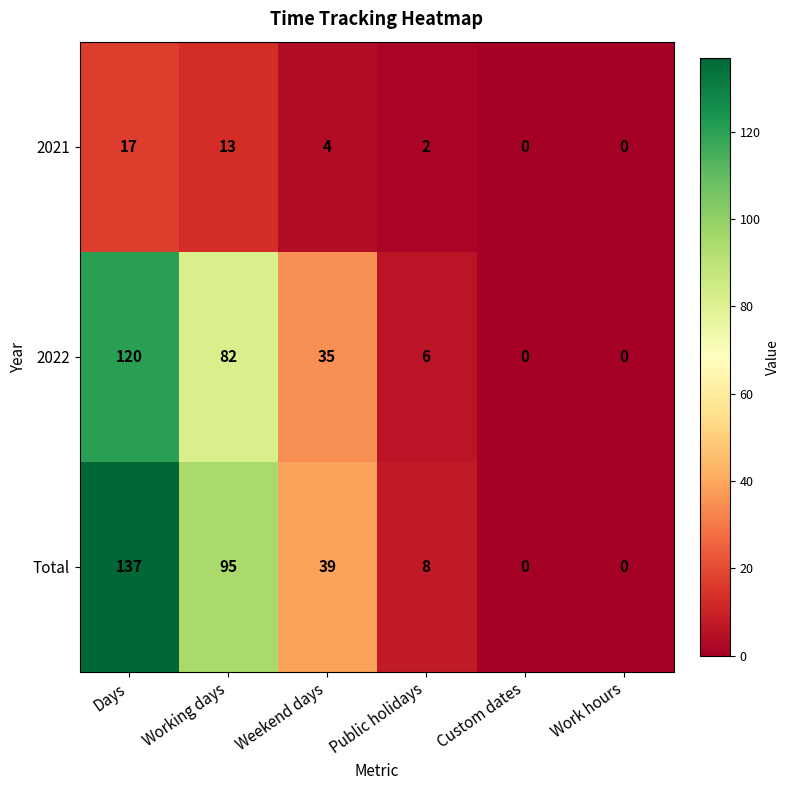

What is the difference between the second highest and second lowest values in the 2021 series?

13